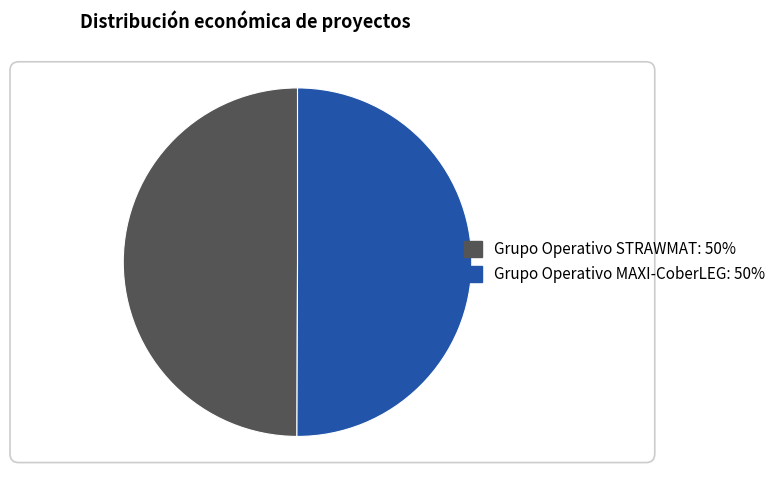

True or false: Grupo Operativo STRAWMAT accounts for 36% of the total.

False